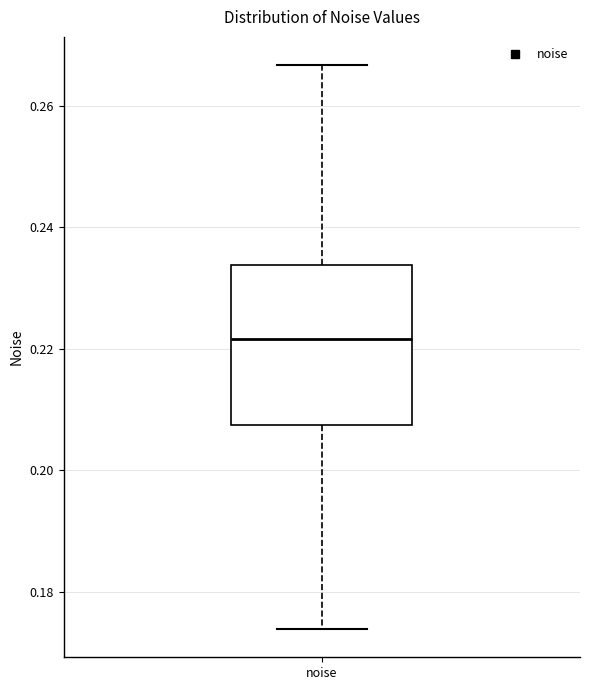

Transcribe this box plot: give where the median line is, the range the box spans, and where the two whiskers end, as read against the y-axis. The values are not printed on the chart, so give them approximately, as read against the axis.

median 0.222, box 0.208 to 0.234, whiskers 0.174 to 0.266